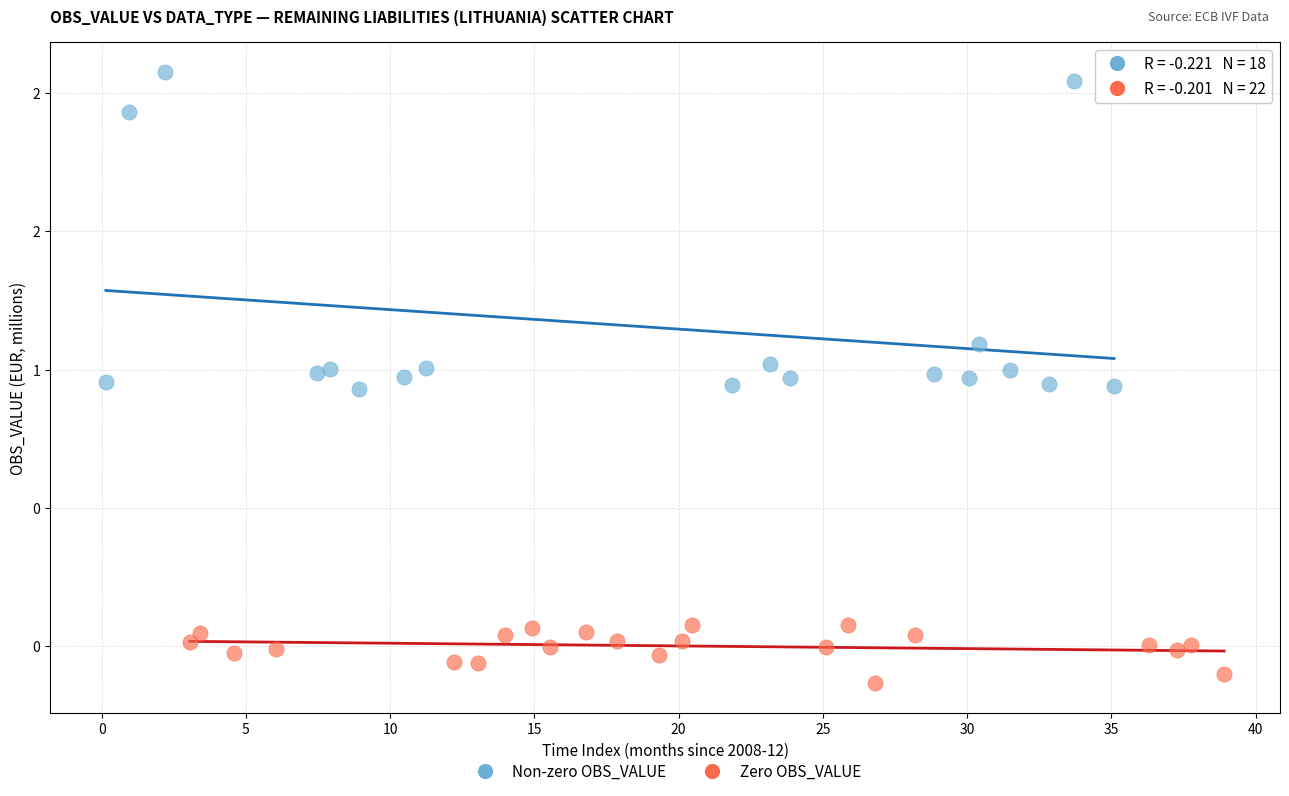

Which series contains the highest Y value?

Non-zero OBS_VALUE